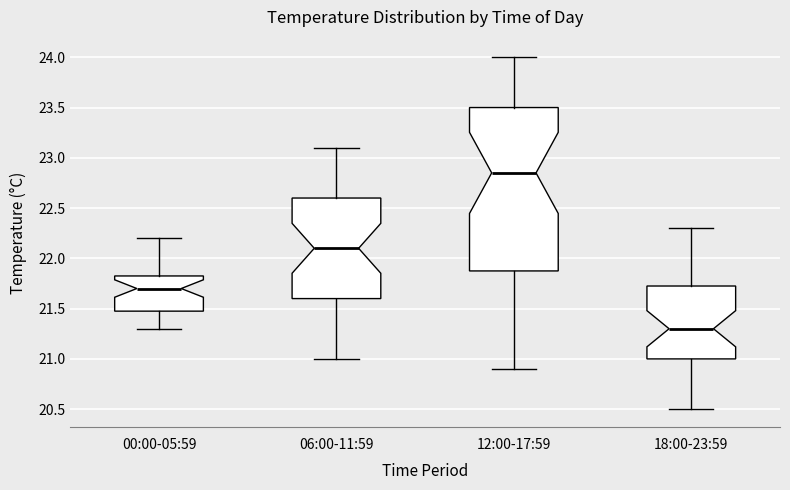

Which box's median line is the highest?

12:00-17:59